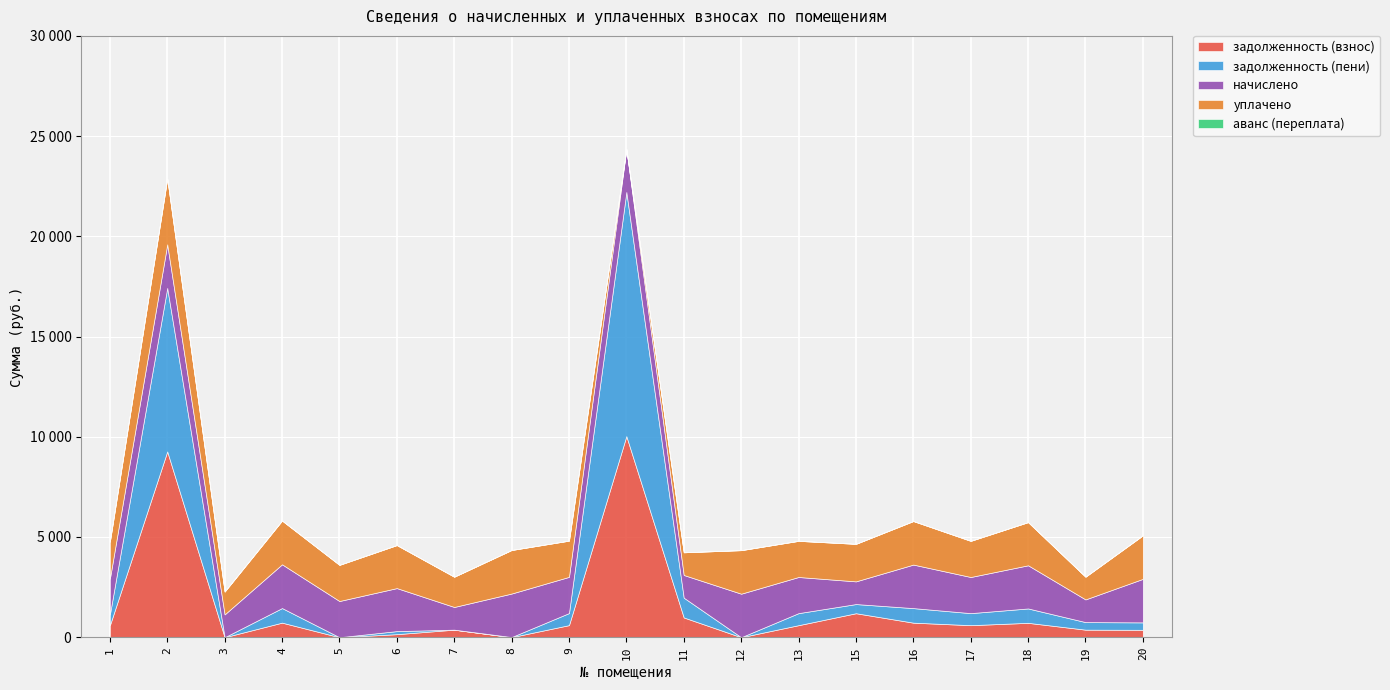

What is the sum of all задолженность (взнос) values?

27340.5